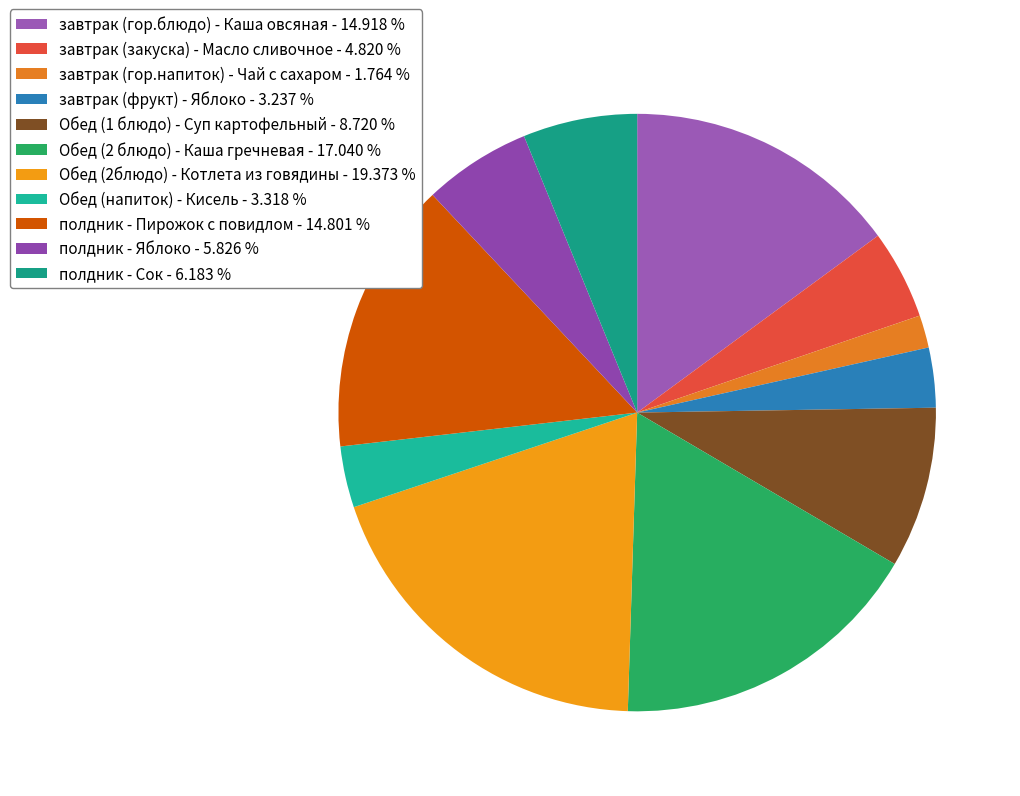

Count the number of slices in the pie.

11